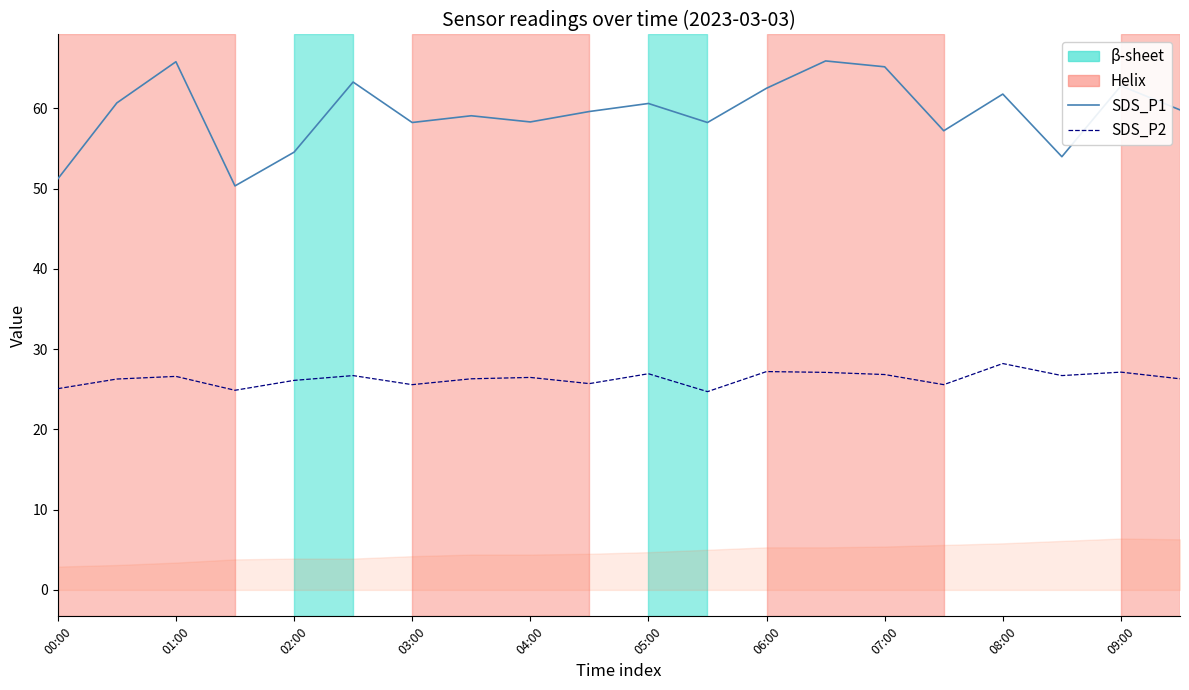

What is the minimum value for SDS_P2?

24.7